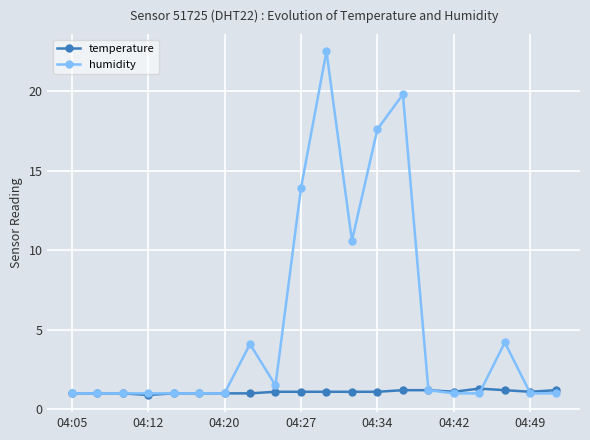

How many series are shown in this chart?

2